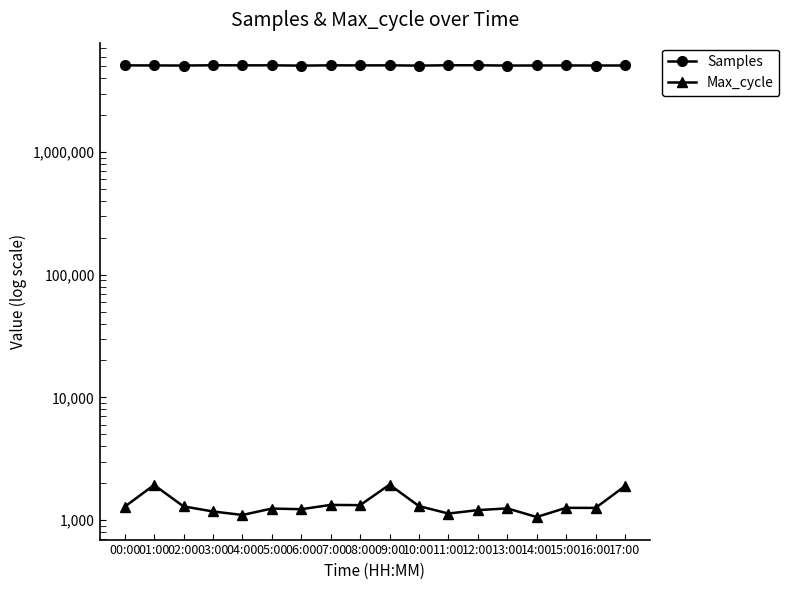

Where is Max_cycle nearest to the value 1502?

07:00